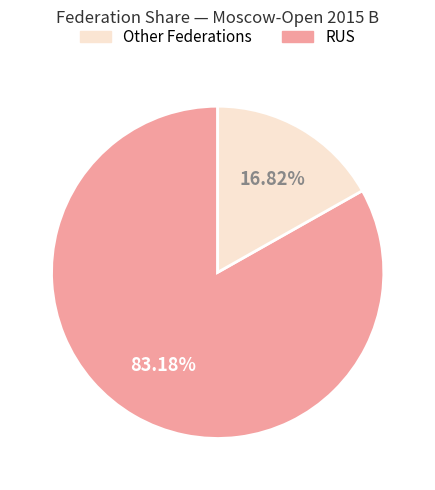

Is there a majority slice in this chart?

Yes